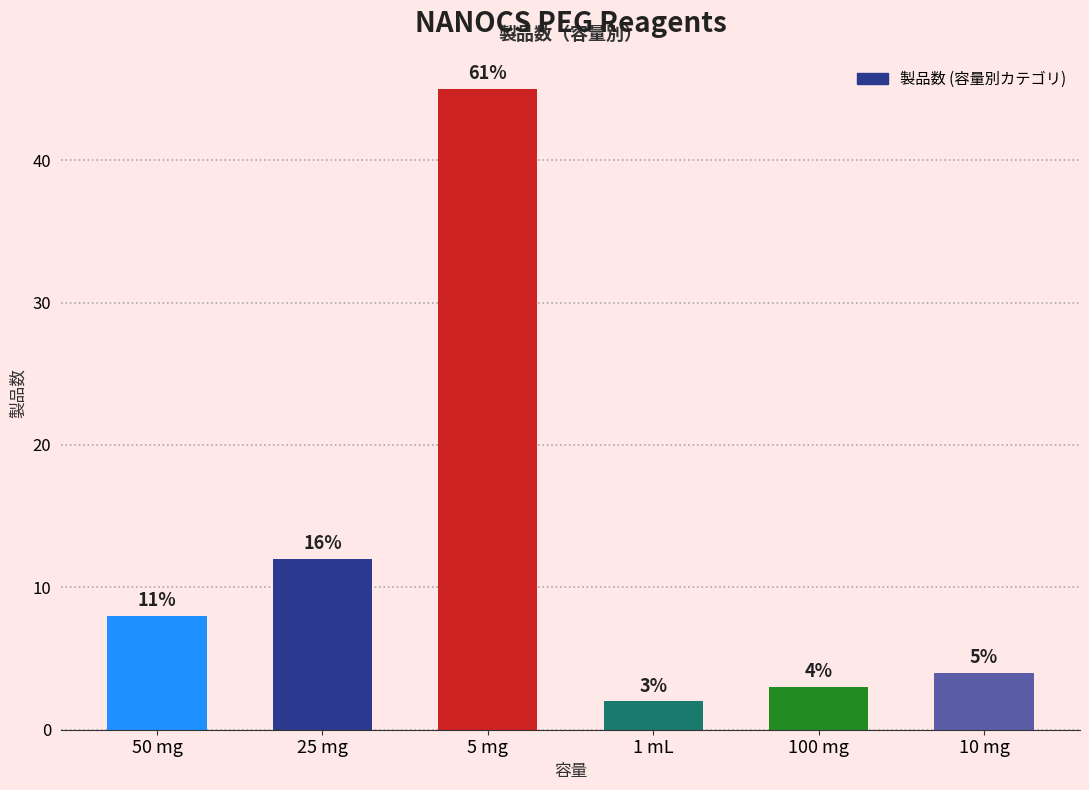

List the labels in order of value, smallest first.

1 mL, 100 mg, 10 mg, 50 mg, 25 mg, 5 mg